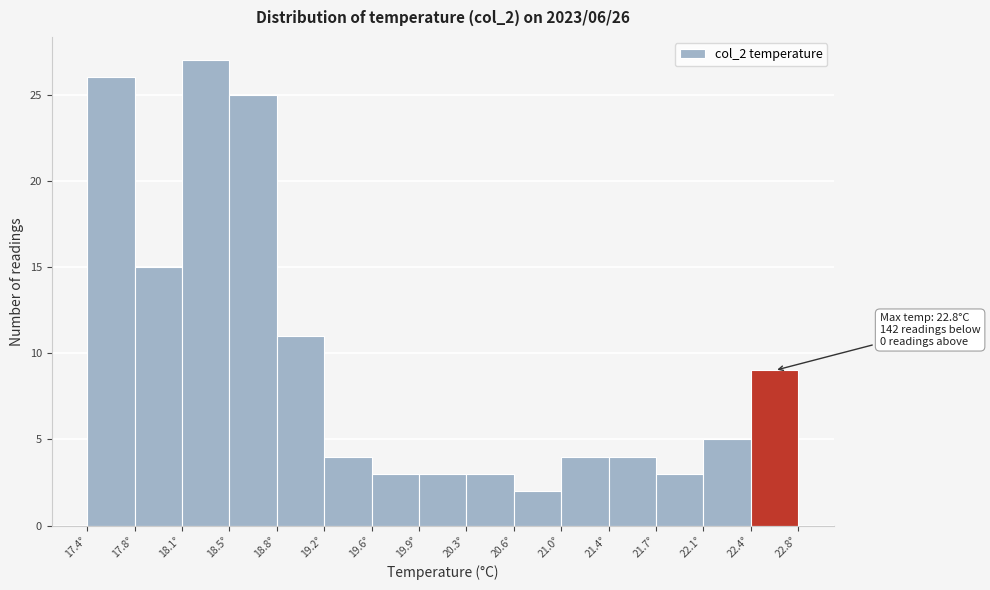

Which range on the x-axis has the tallest bar?

18.12 to 18.48